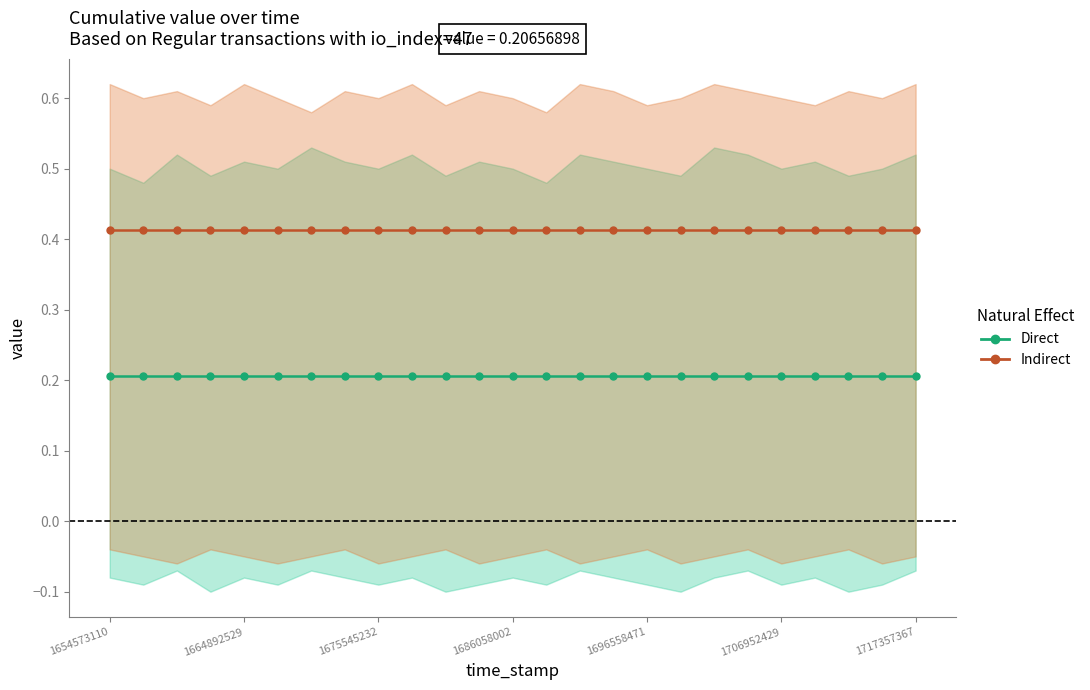

True or false: Indirect and Direct intersect in this chart.

False